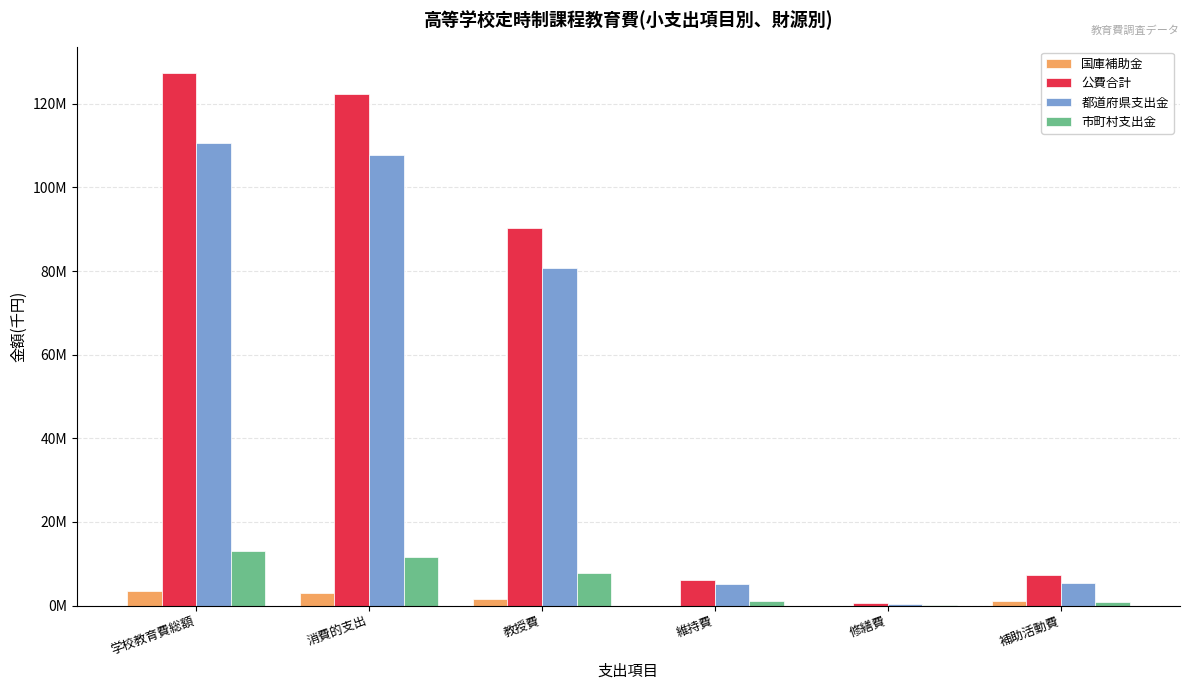

What is the approximate value of 市町村支出金 at 補助活動費?

749088